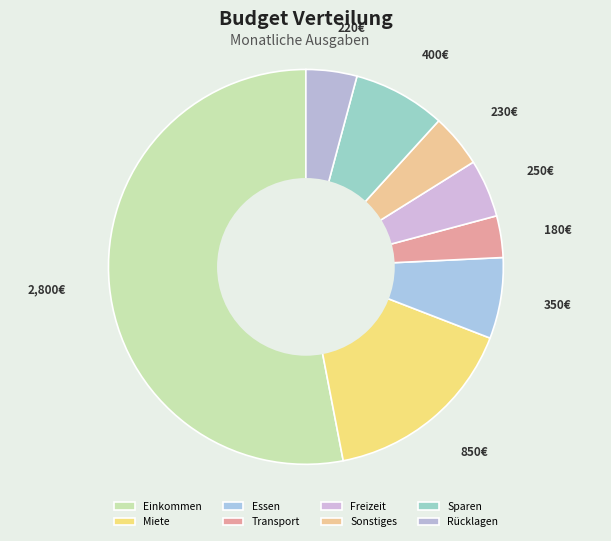

To the nearest percent, what is the difference between the largest and smallest slice percentages?

50%